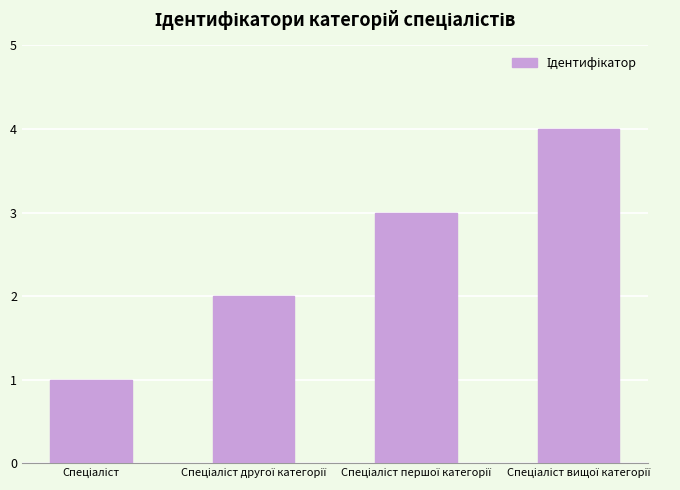

Does the chart contain stacked bars?

No